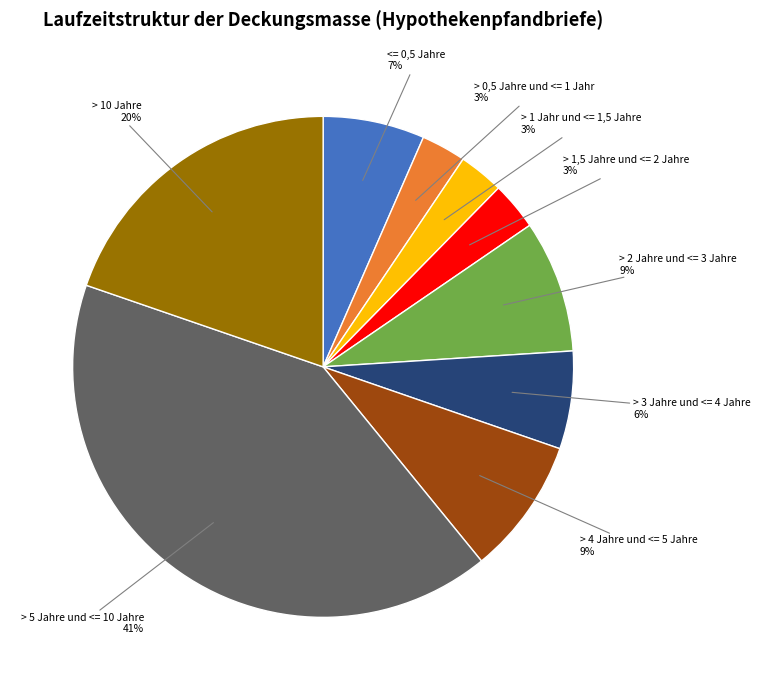

Is there any slice that represents more than half of the pie?

No